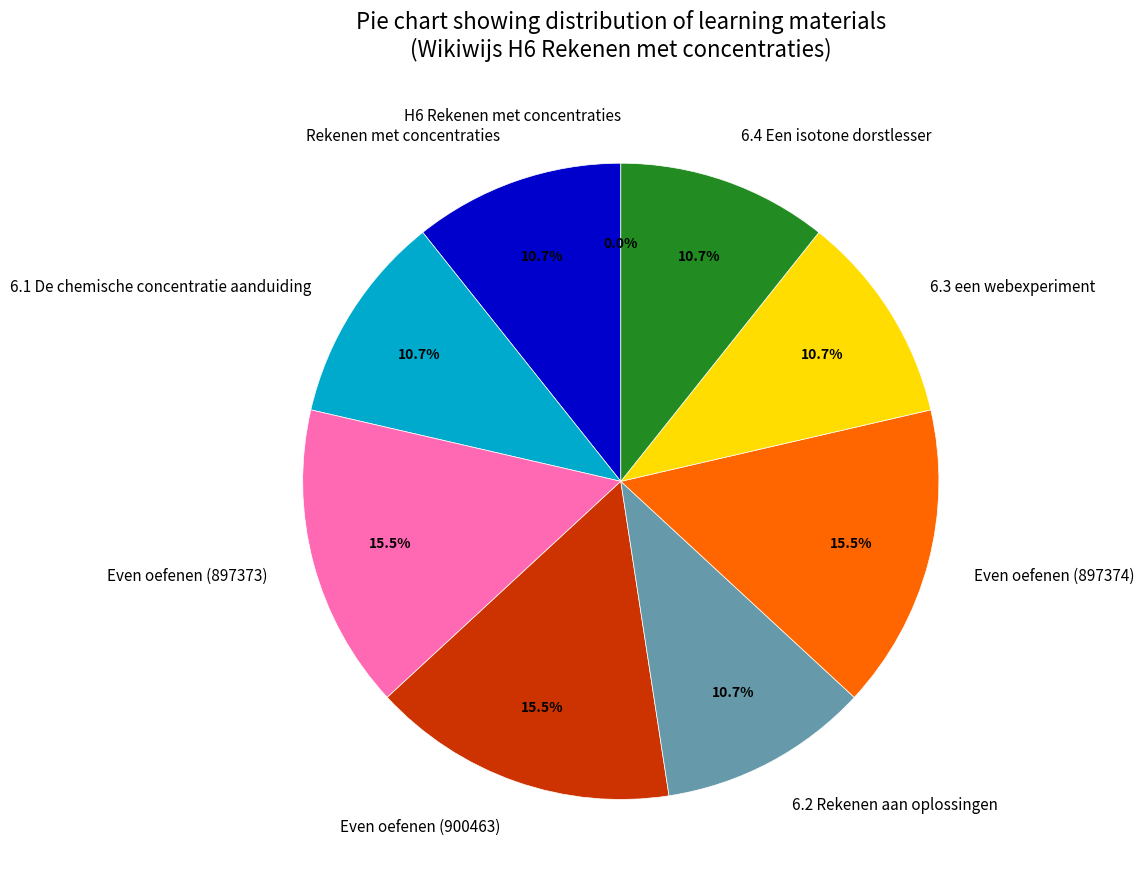

Which has a higher value, Even oefenen (897374) or 6.4 Een isotone dorstlesser?

Even oefenen (897374)